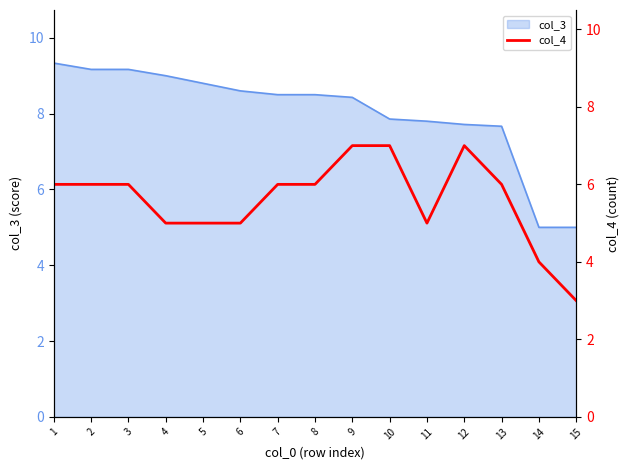

What is the difference between the maximum and minimum values?

4